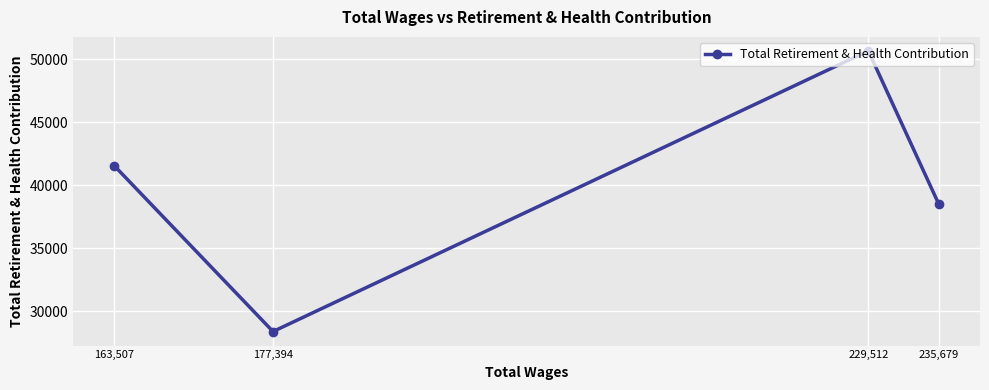

The chart shows a value of 16321 at 235,679. True or false?

False